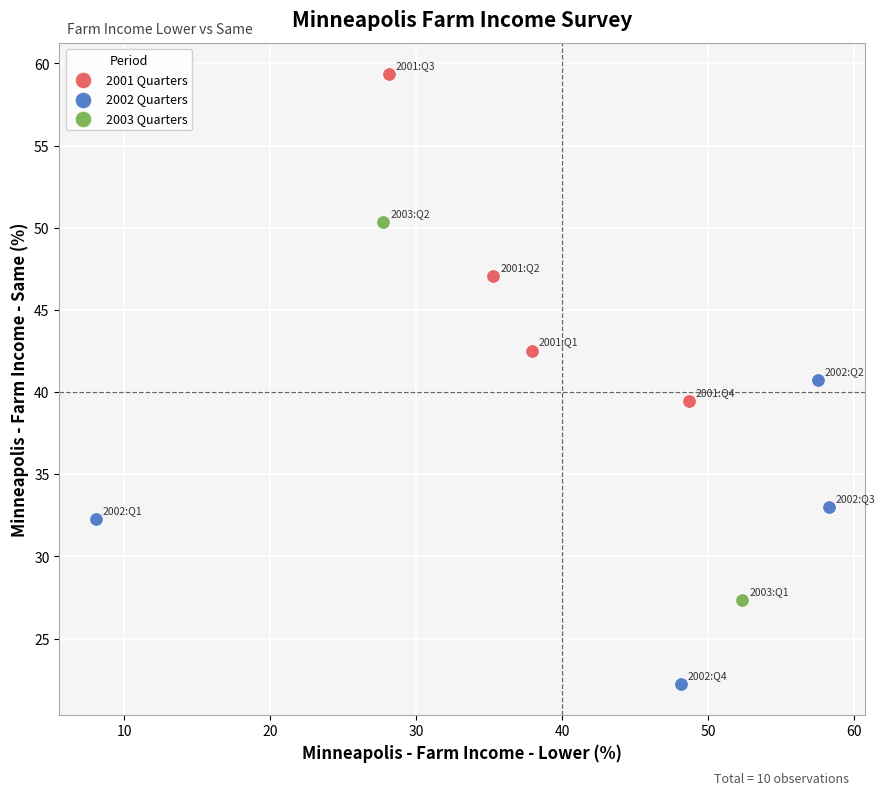

What are all the series names shown in the legend?

2001 Quarters, 2002 Quarters, 2003 Quarters